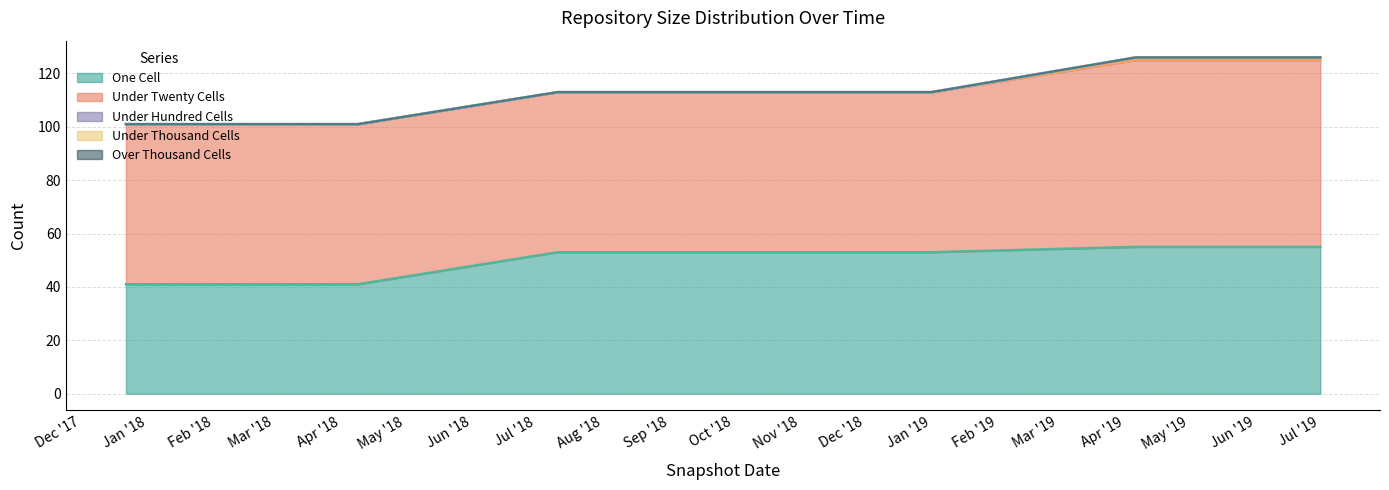

Count the number of categories in the chart.

7